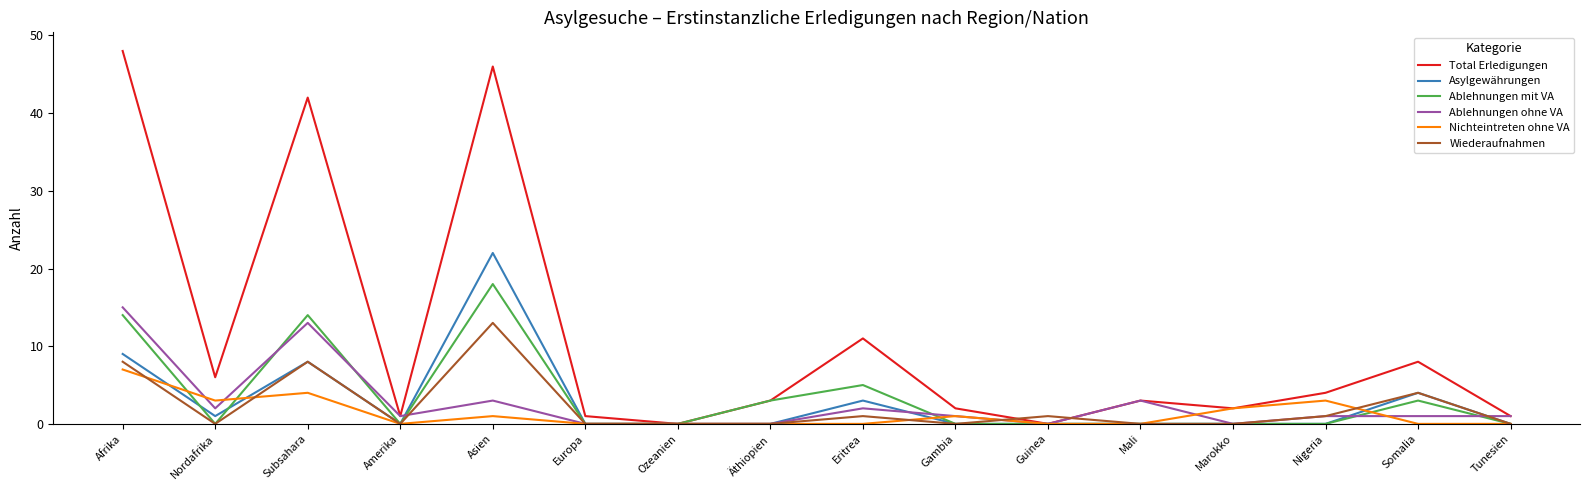

How many lines are shown in the chart?

6